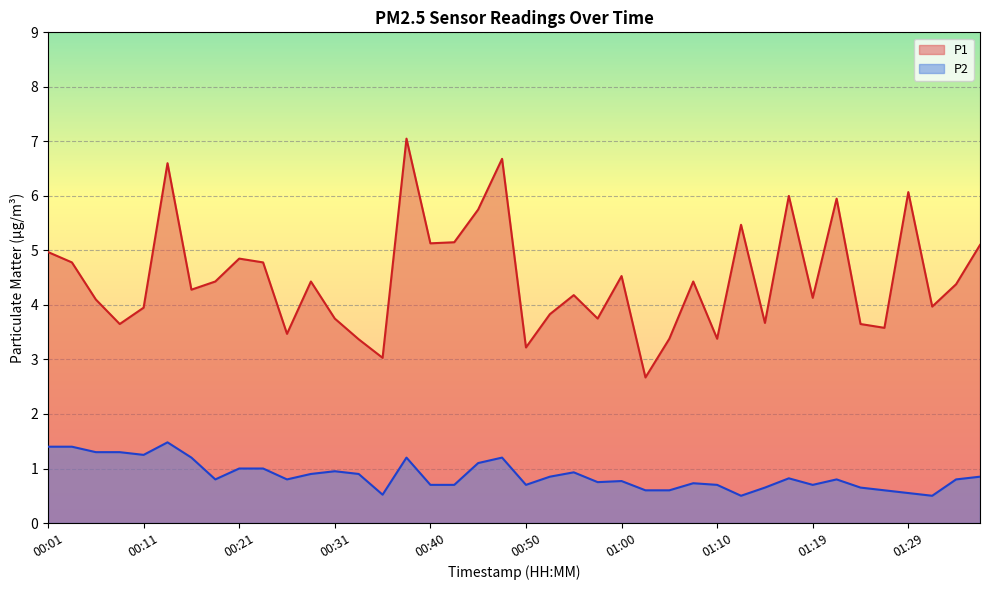

At which label is P2 closest to 0?

01:12